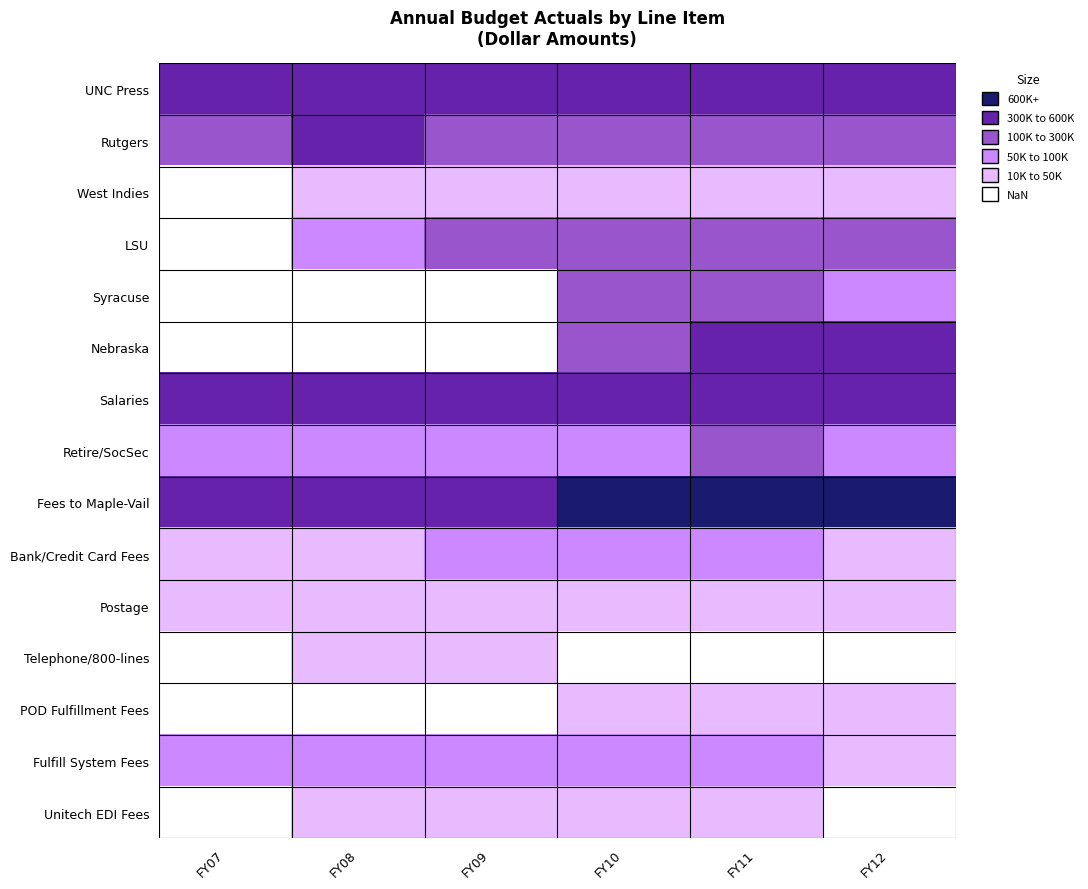

At how many categories does at least one series exceed 309637?

6